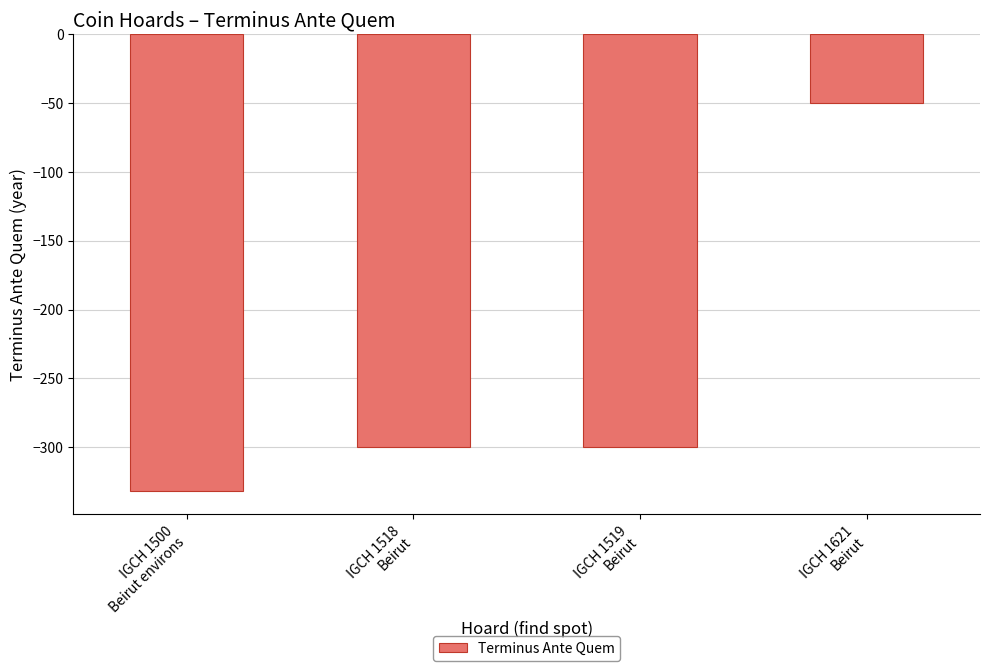

Which has a higher value, IGCH 1519
Beirut or IGCH 1621
Beirut?

IGCH 1621
Beirut